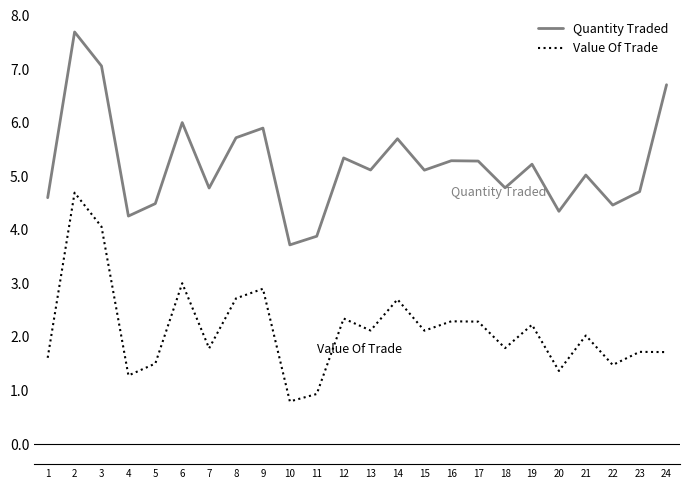

True or false: Value Of Trade and Quantity Traded intersect in this chart.

False